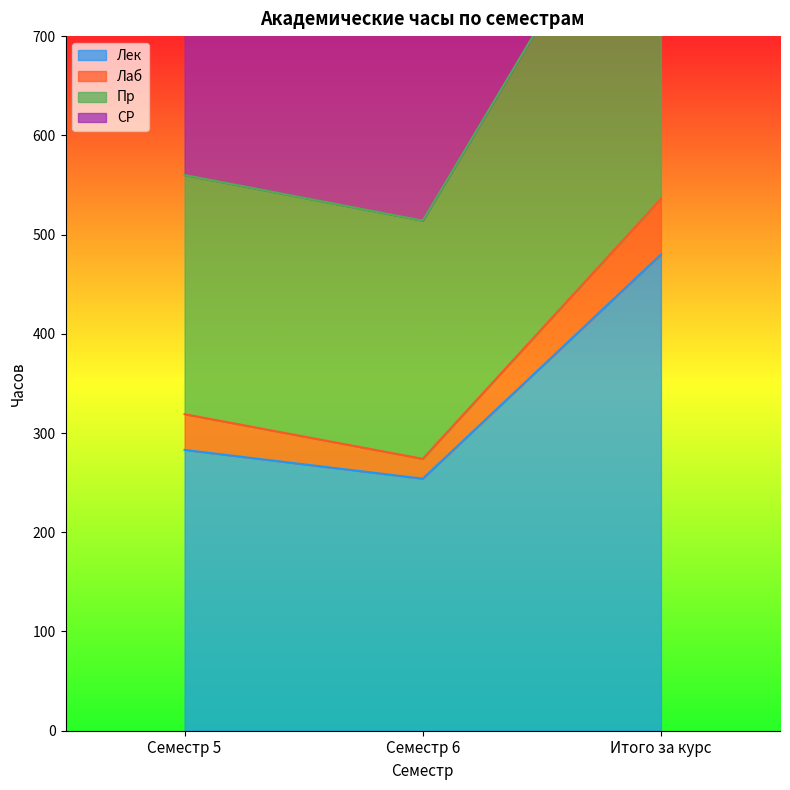

Where is Лек nearest to the value 367?

Семестр 5